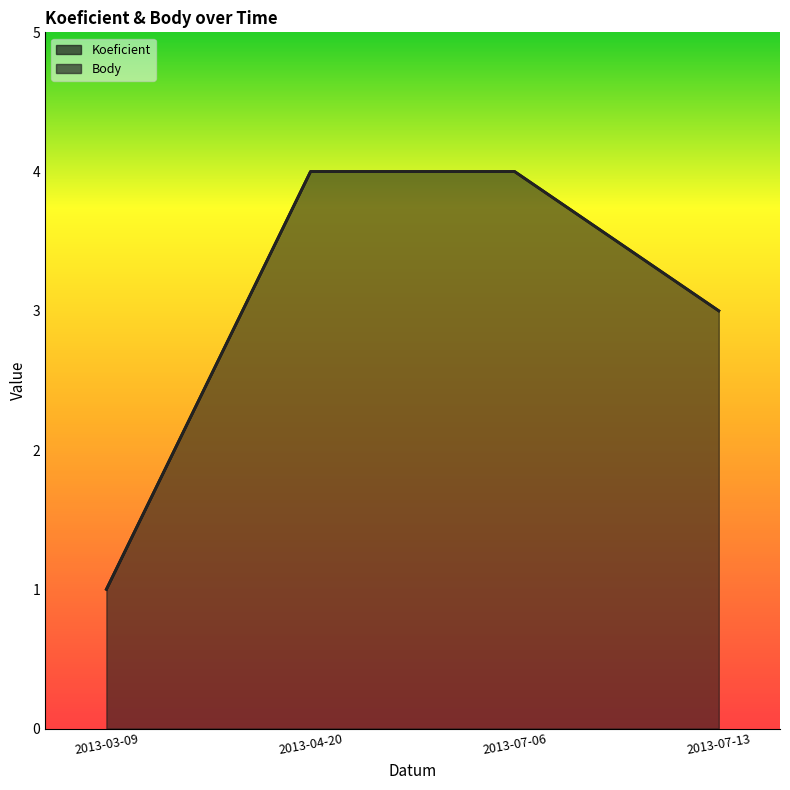

Is it true that Koeficient equals 2 at 2013-07-13?

False